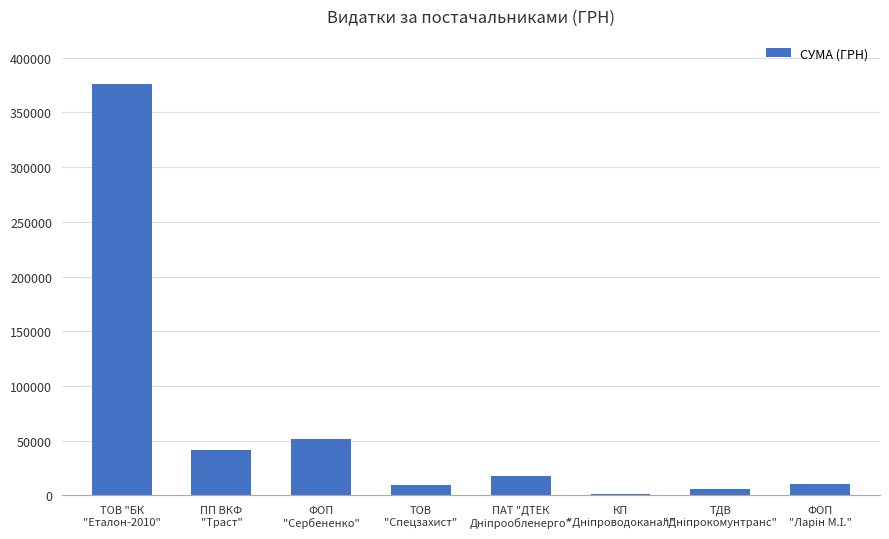

How many series are shown in this chart?

1